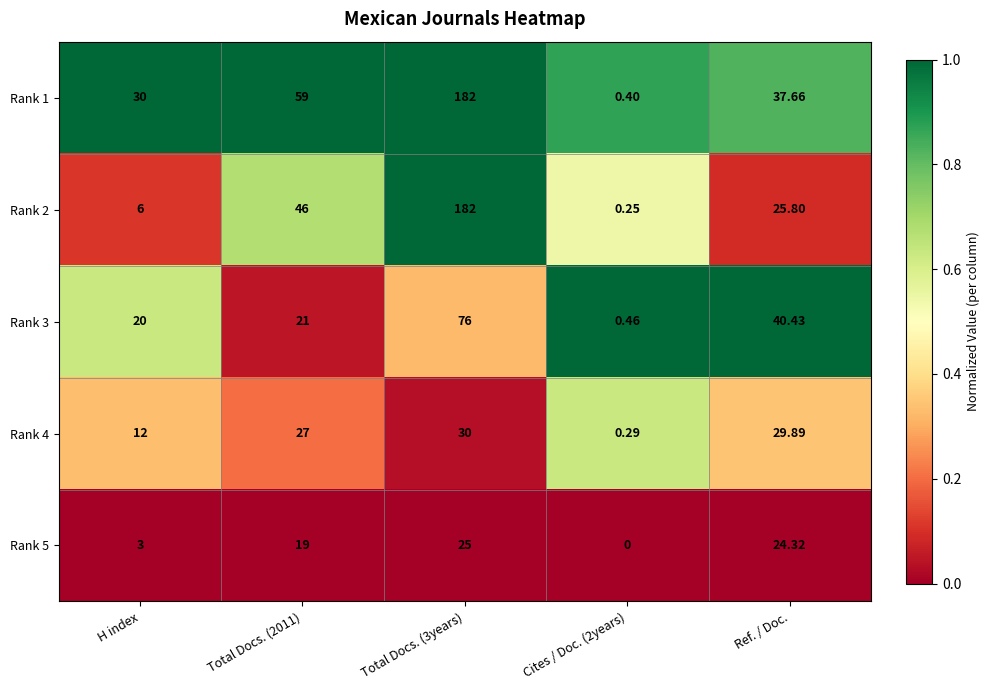

Is the value of Rank 5 at Cites / Doc. (2years) greater than the value of Rank 2 at Ref. / Doc.?

No